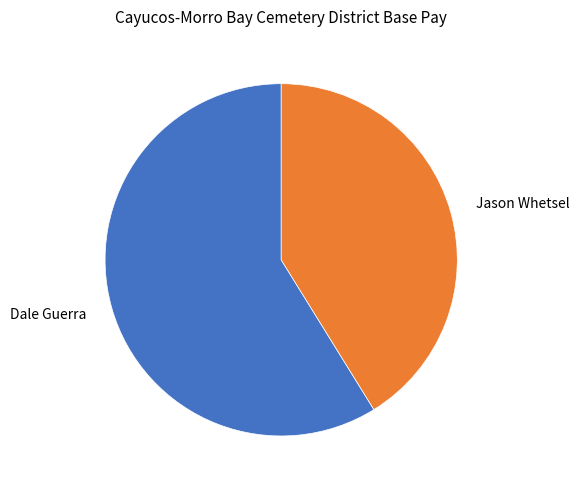

Which slice is the largest?

Dale Guerra